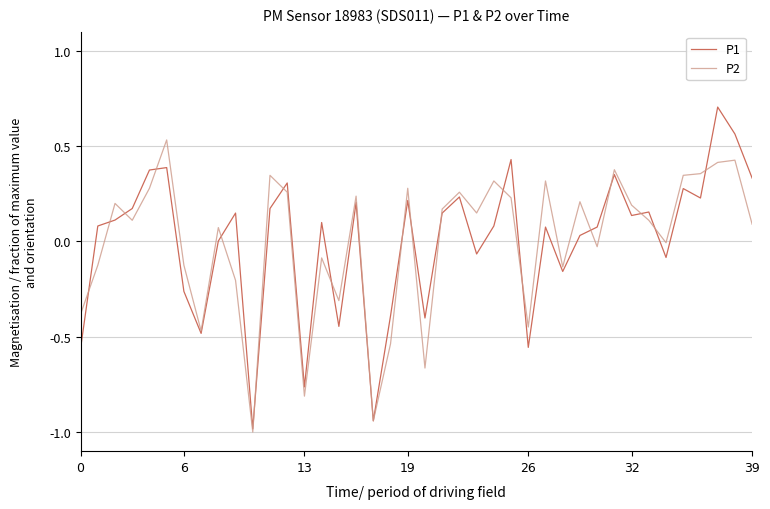

Rank the series by their maximum value, from highest to lowest.

P1, P2